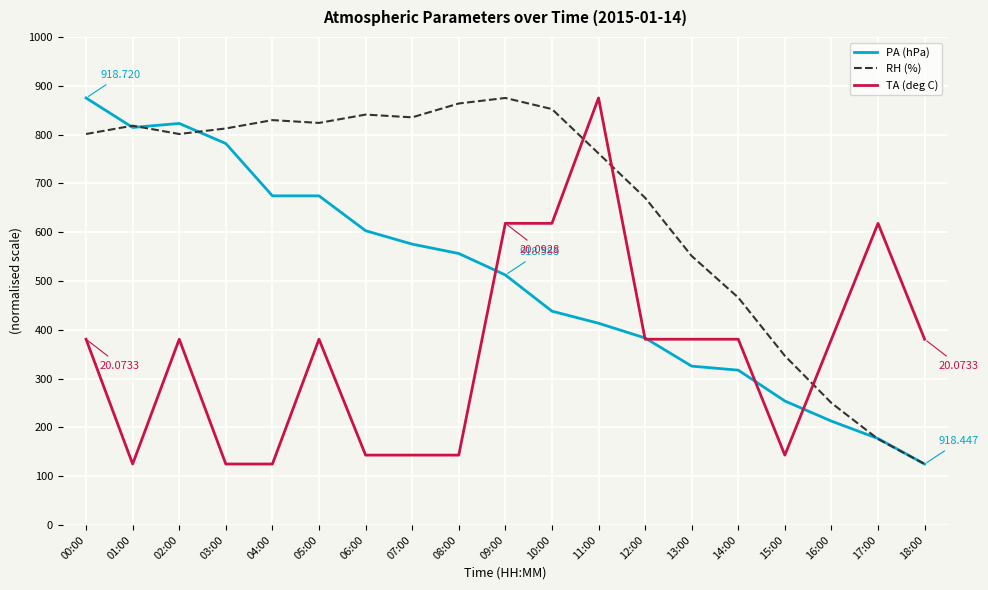

What is the sum of all TA (deg C) values?

6722.8